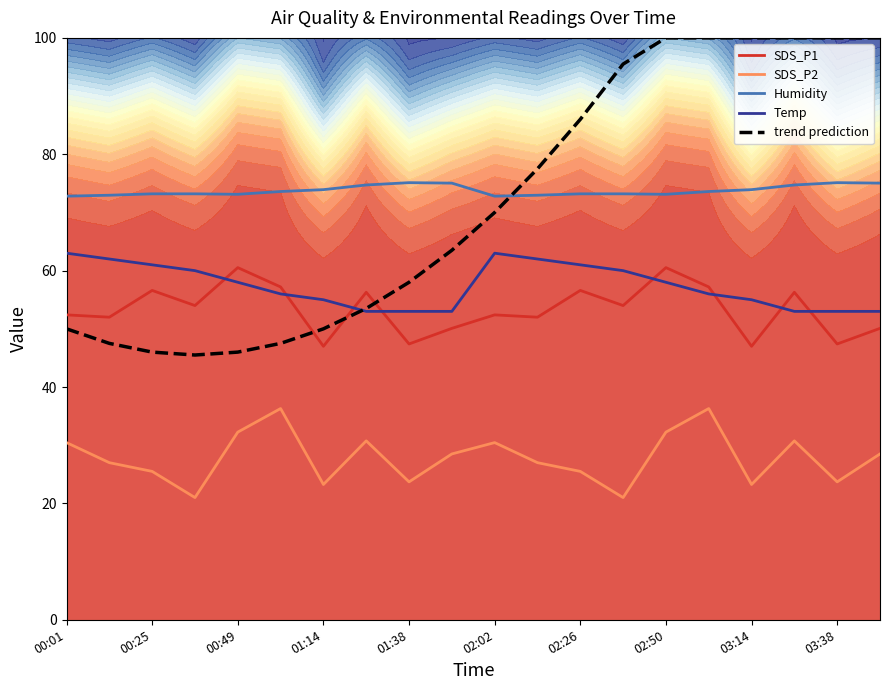

True or false: SDS_P2 has a value of 30.7 at 17.

True